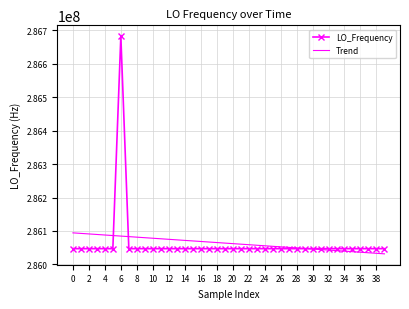

Which series ends up on top after the final intersection of Trend and LO_Frequency?

LO_Frequency